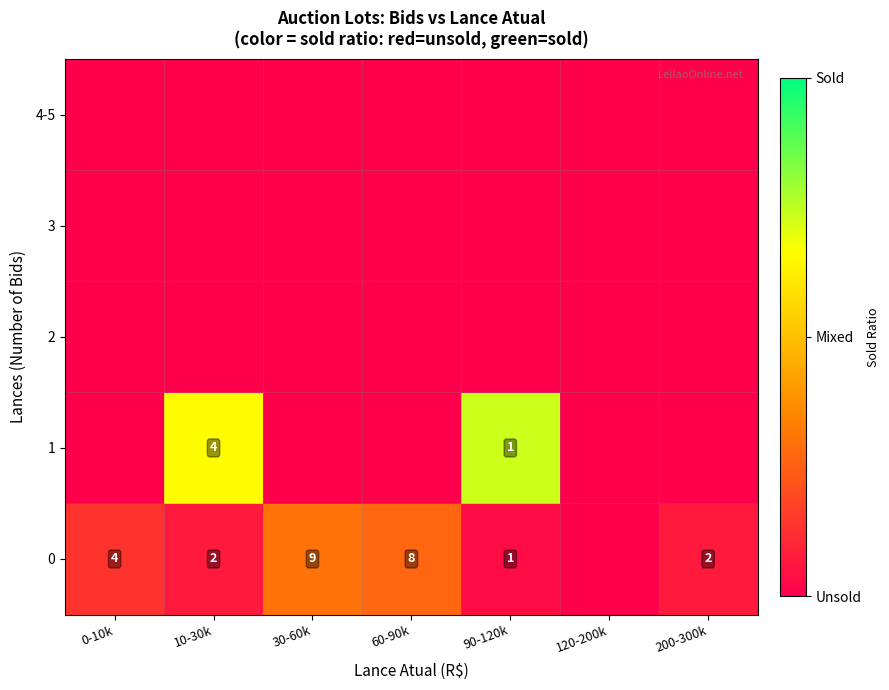

Is it true that 1 equals -0.5 at 200-300k?

False